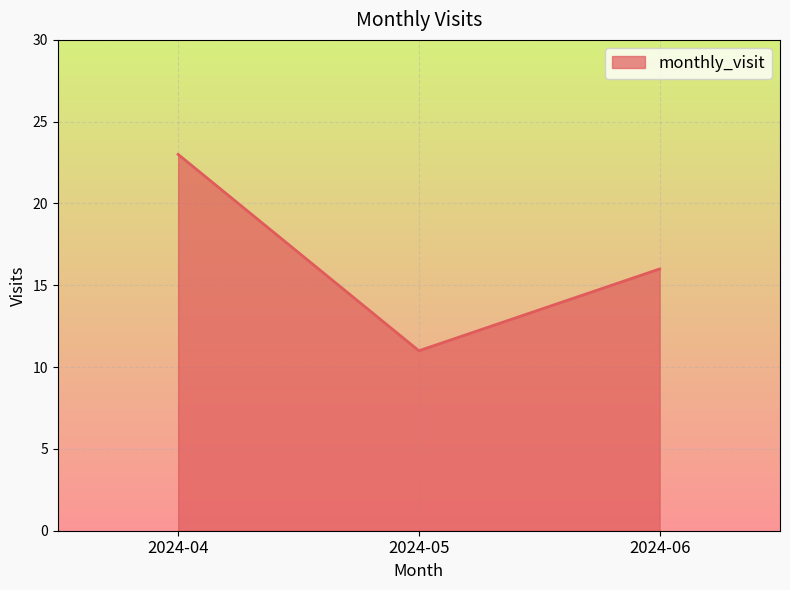

At which category does the chart reach its peak across all series?

2024-04